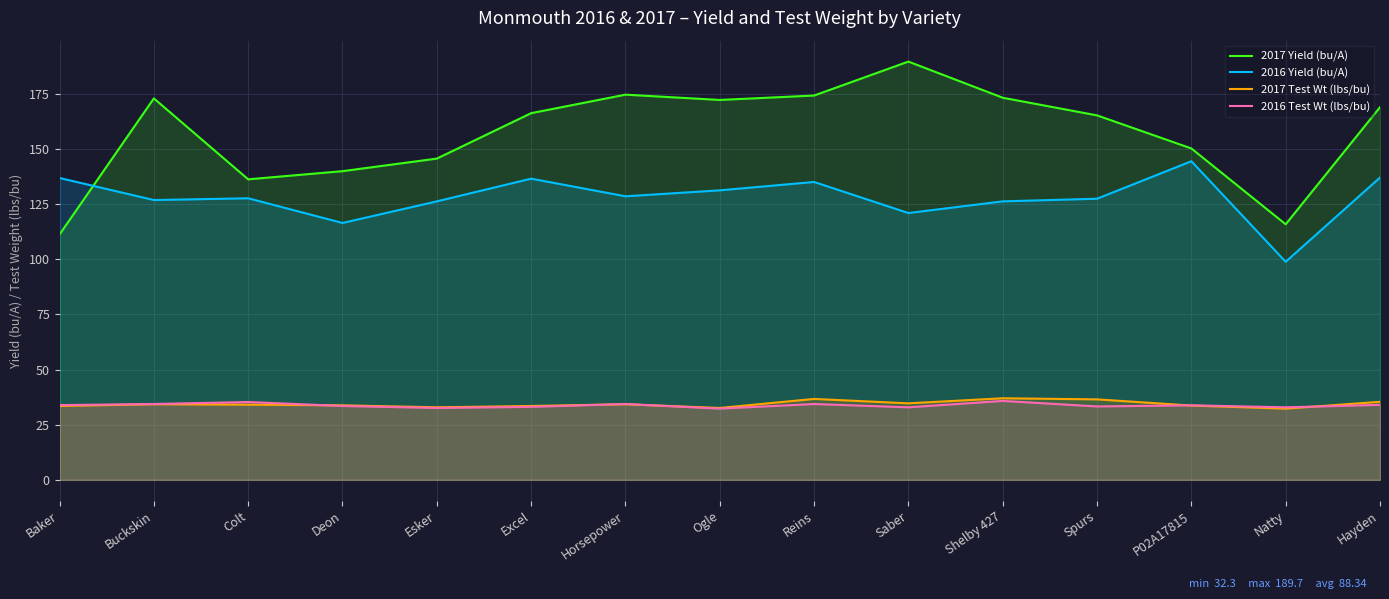

What is the highest value of the 2017 Test Wt (lbs/bu) series?

37.0